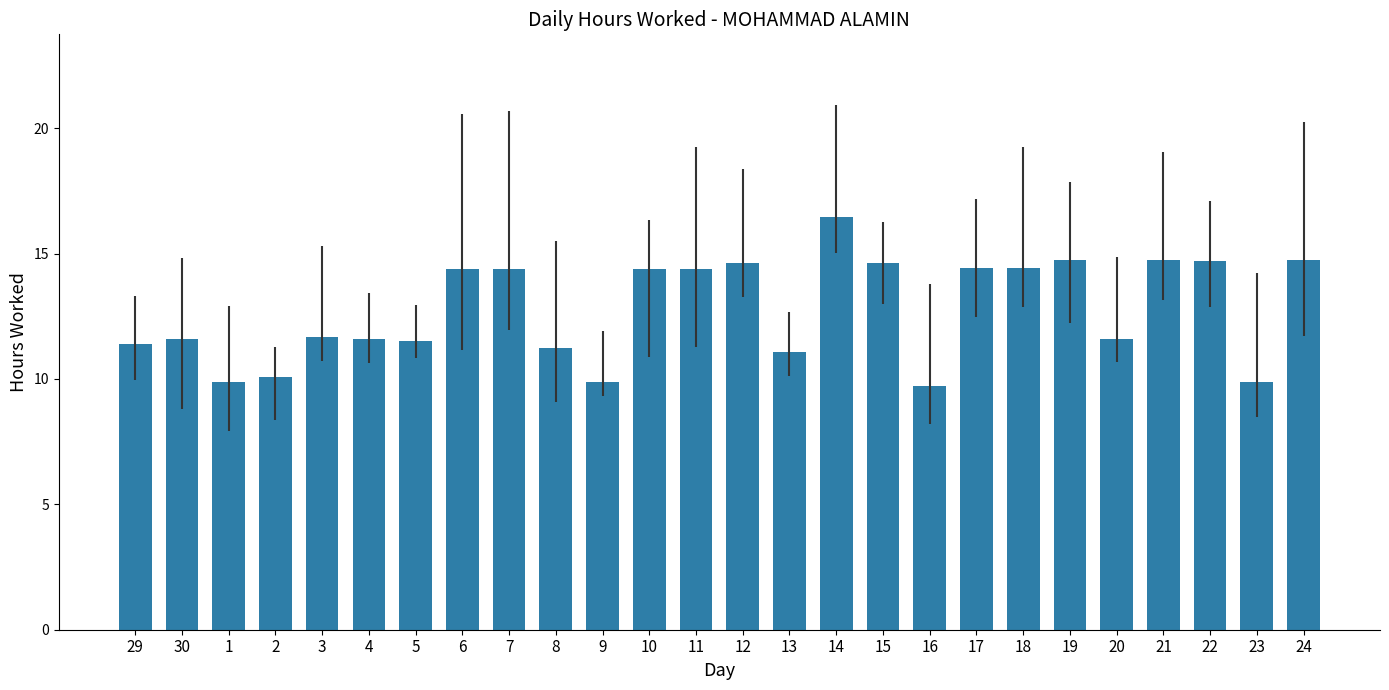

True or false: the data shows 5.0 at 15.

False